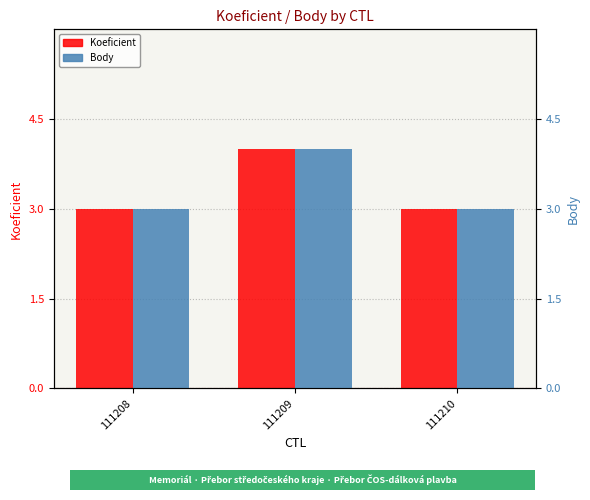

Which series has the largest range (max minus min)?

Koeficient